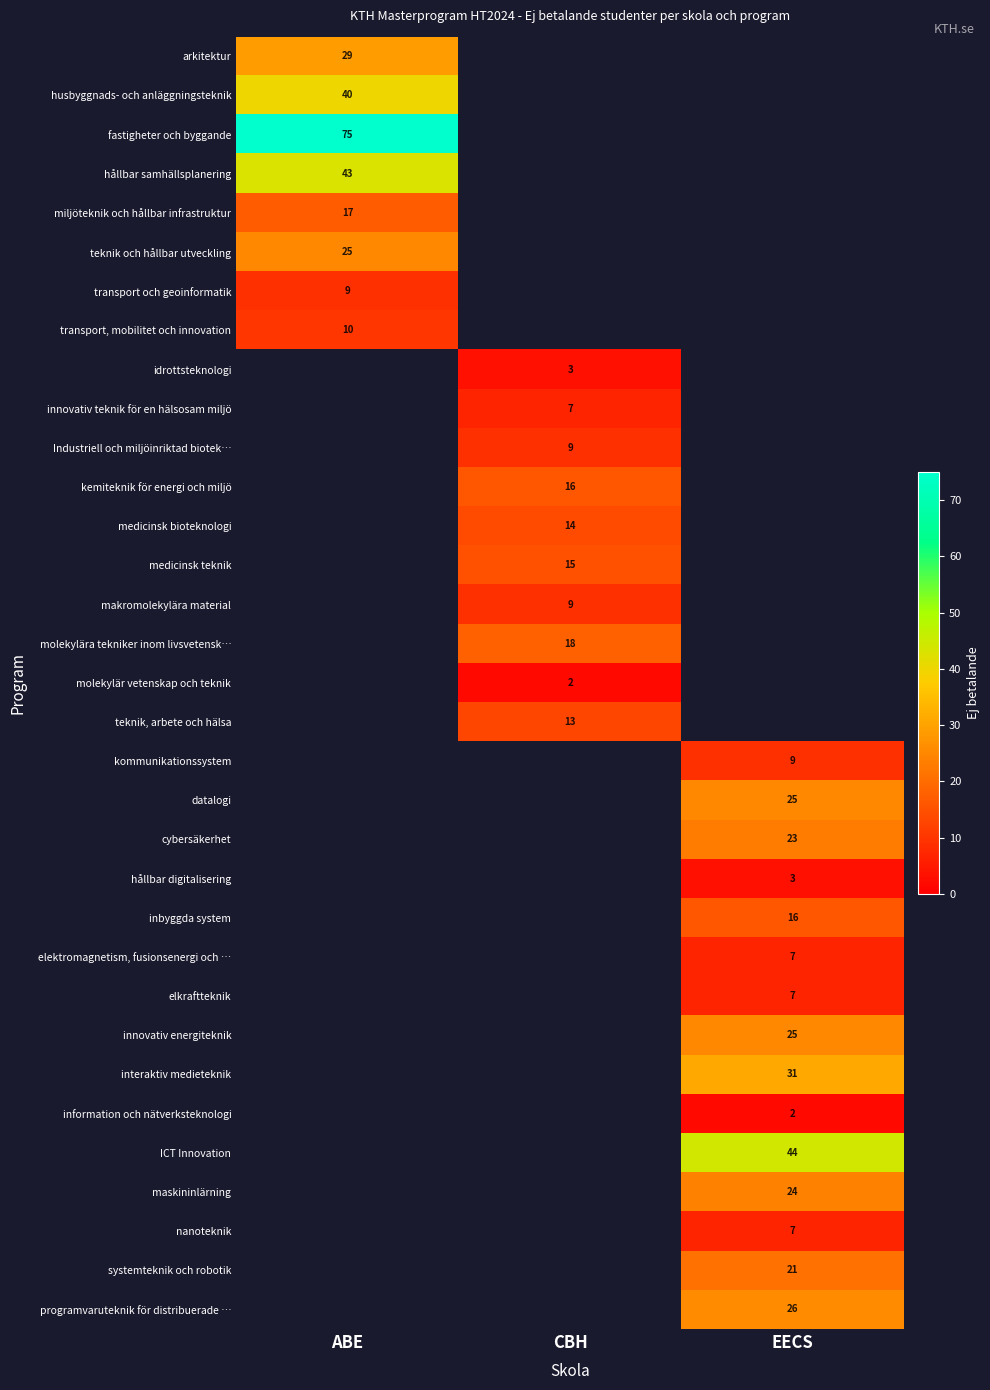

The hållbar digitalisering series shows 3 at EECS. True or false?

True